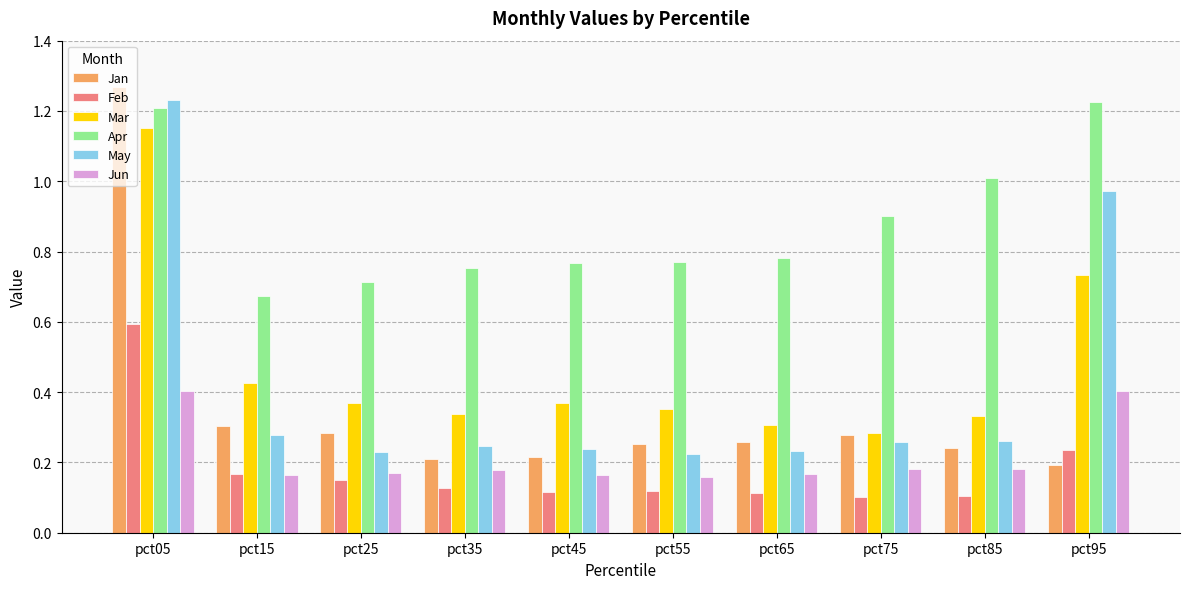

What is the difference between the maximum and minimum values in the Feb series?

0.5